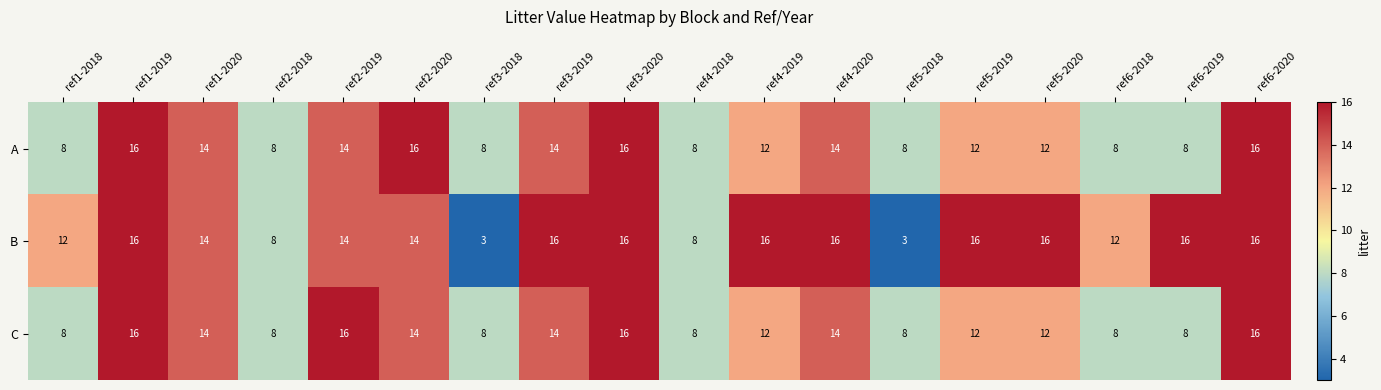

How many data points does each series have?

18